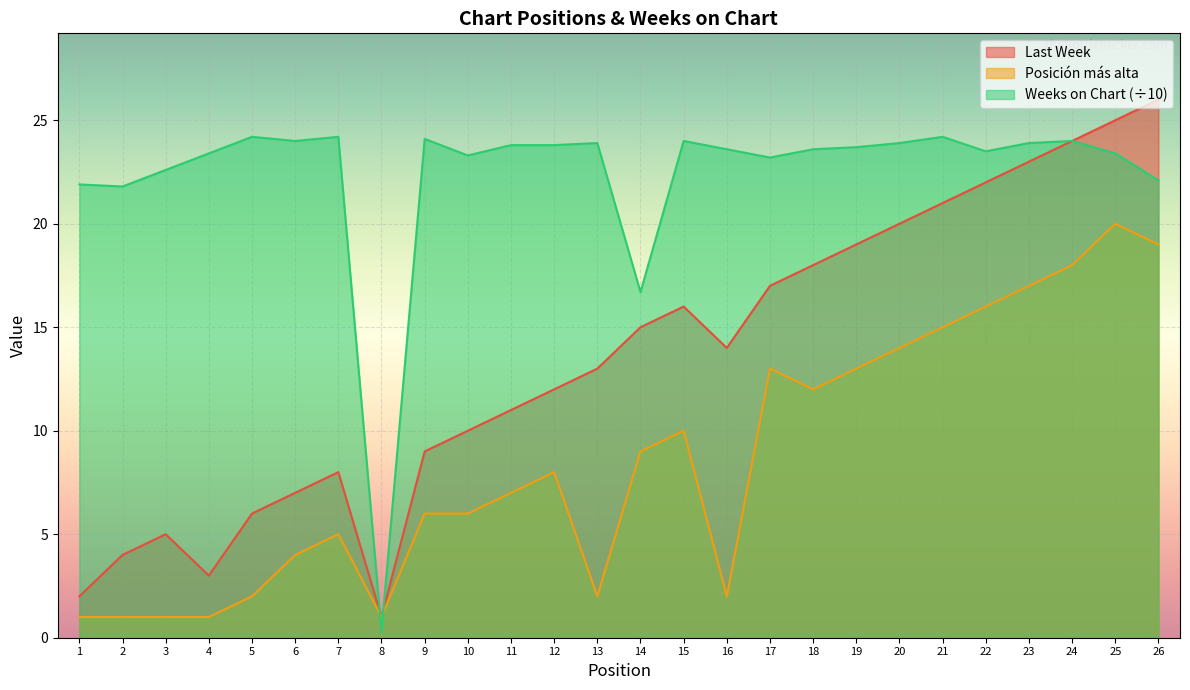

Rank the series at 17 from highest to lowest value.

Weeks on Chart (÷10), Last Week, Posición más alta